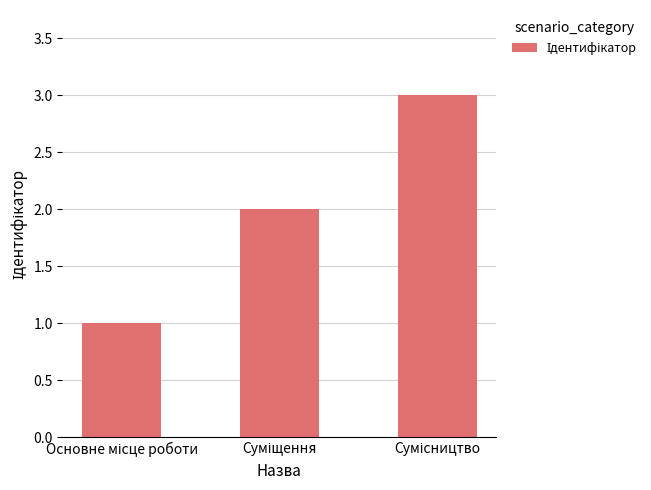

What is the greatest value displayed?

3